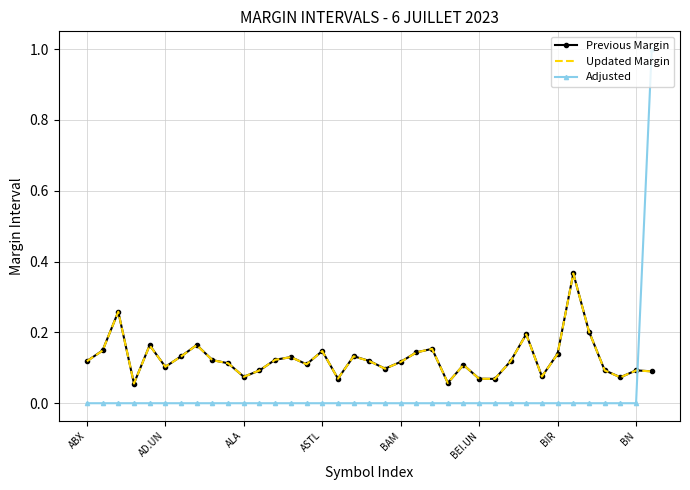

Which series has the largest range (max minus min)?

Adjusted